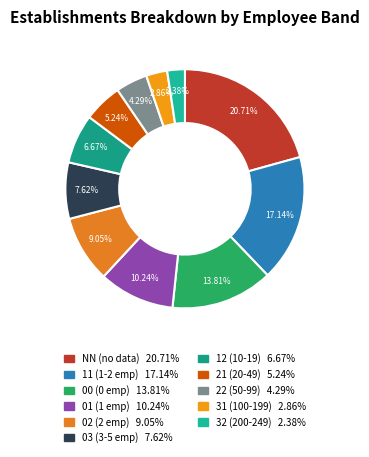

Does any single category account for the majority?

No